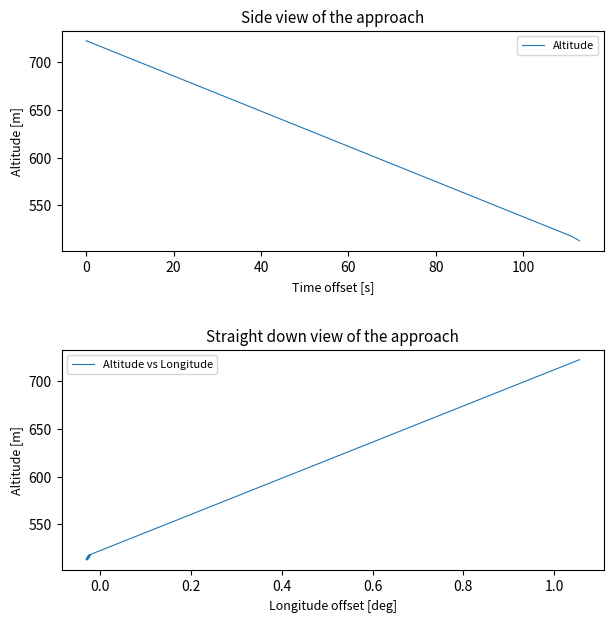

What is the minimum value for Altitude?

512.8